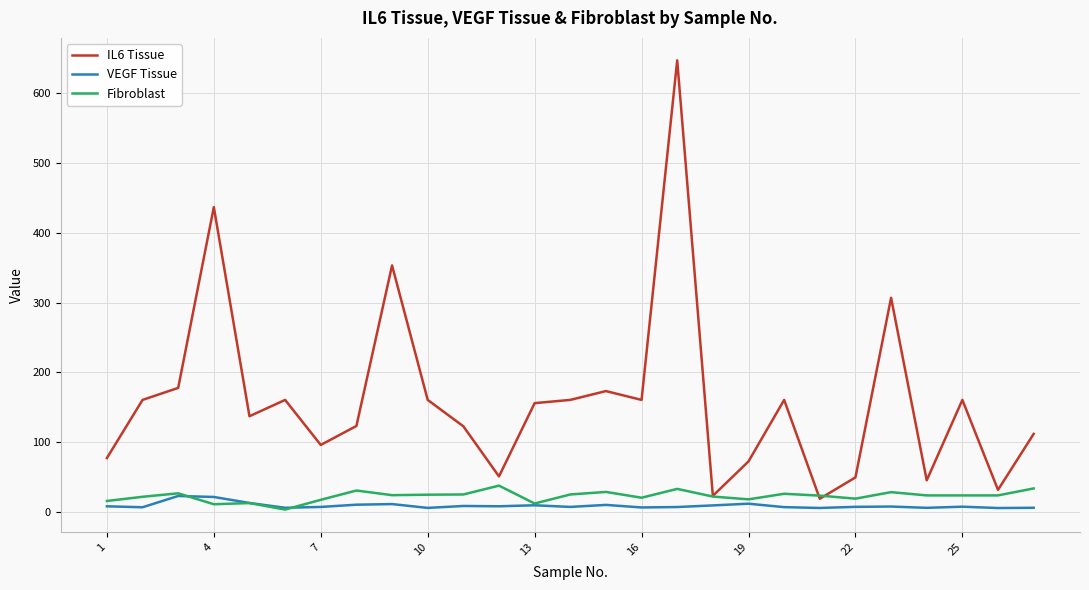

Which series has the largest total across all categories?

IL6 Tissue